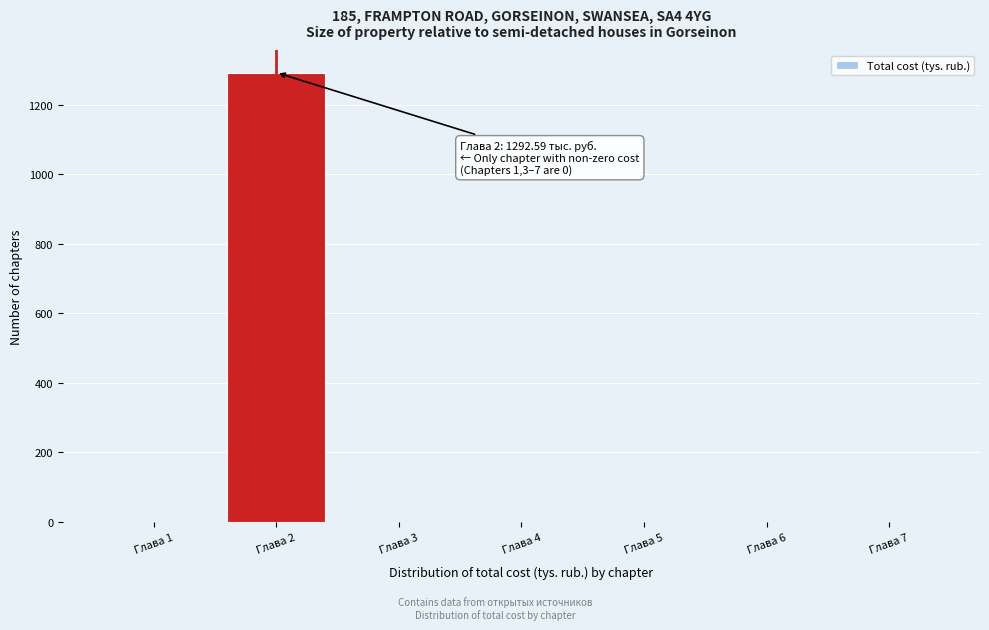

Reading left to right, list all the values displayed in this chart.

Глава 1=0.0	Глава 2=1292.6	Глава 3=0.0	Глава 4=0.0	Глава 5=0.0	Глава 6=0.0	Глава 7=0.0